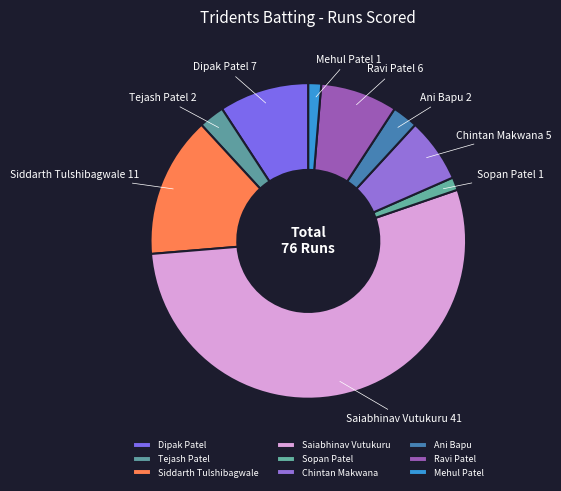

Is it true that Ravi Patel is 8% of the pie?

True